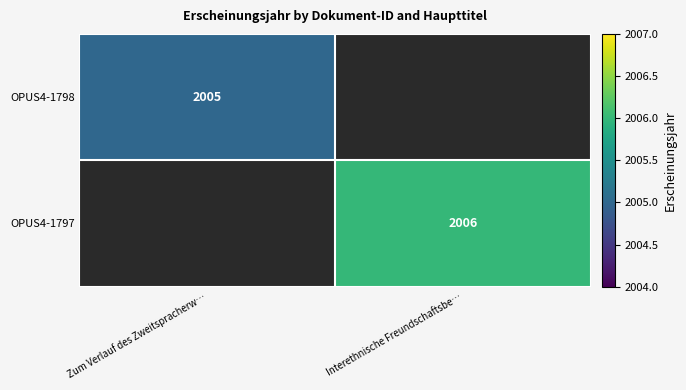

The value of OPUS4-1798 at Zum Verlauf des Zweitspracherw… is 2005. True or false?

True